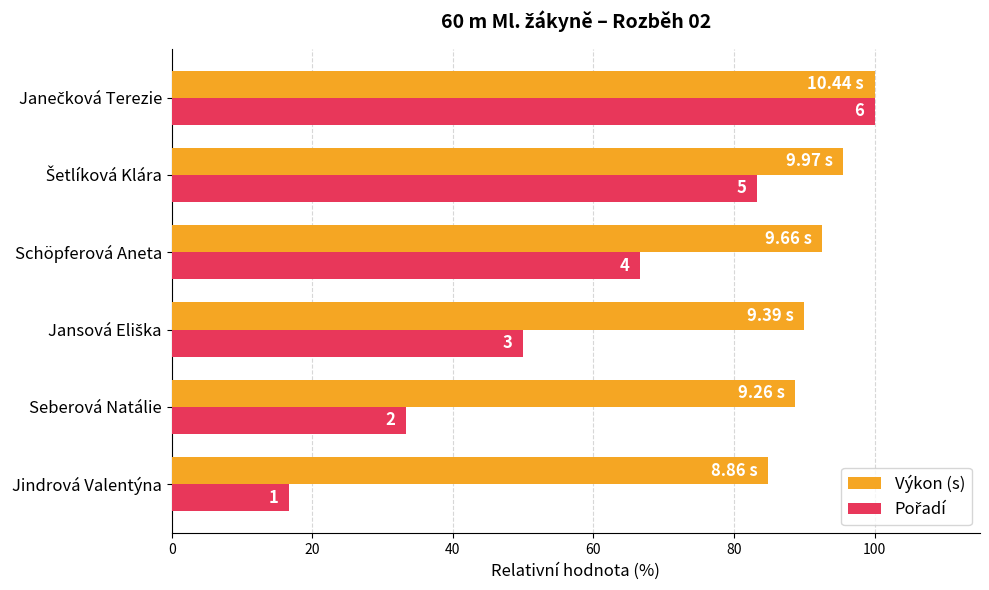

How many bars are there in total?

12